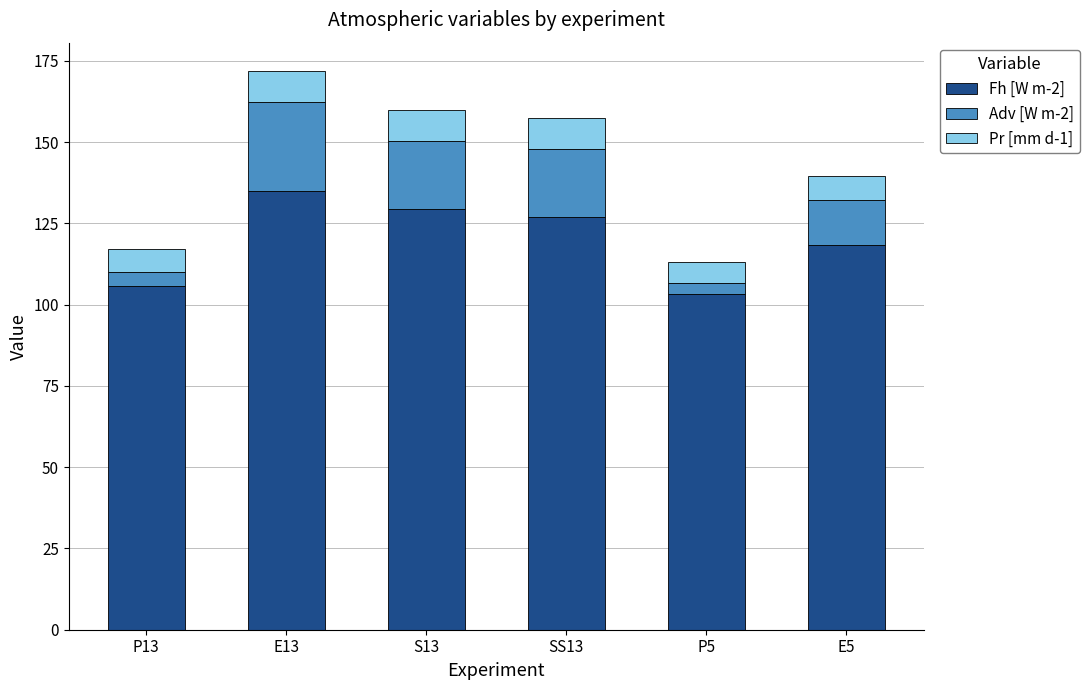

What are all the series names shown in the legend?

Fh [W m-2], Adv [W m-2], Pr [mm d-1]